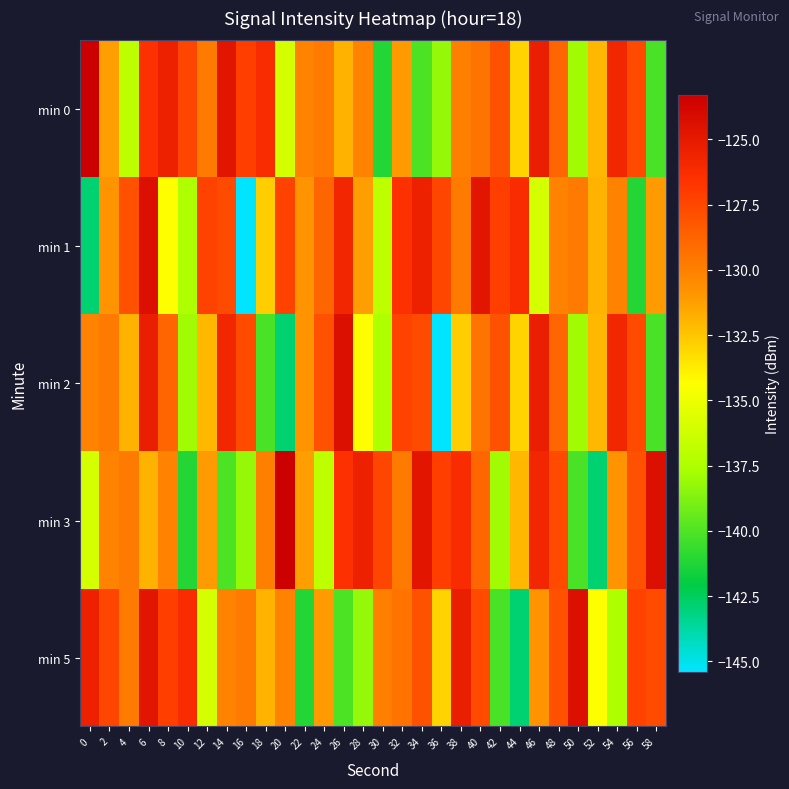

Which has a higher value, 24 or 16?

16